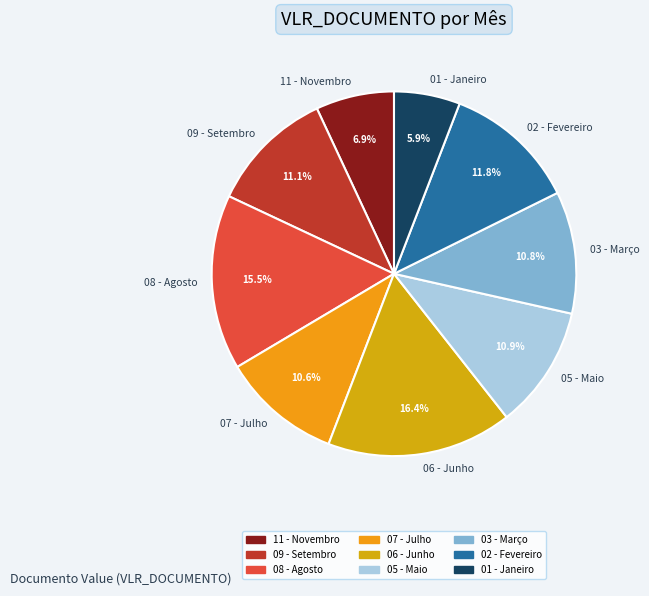

The 07 - Julho slice represents 16% of the pie. True or false?

False